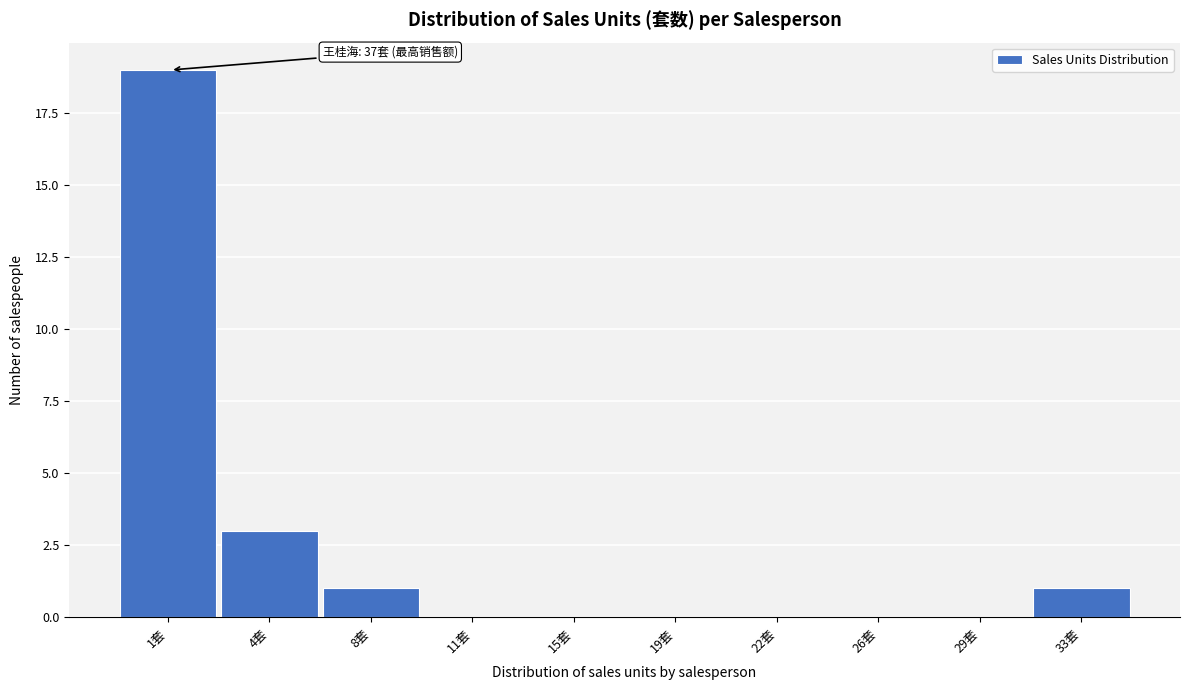

Reading left to right, what are all the values shown in this chart?

1套=19	4套=3	8套=1	11套=0	15套=0	19套=0	22套=0	26套=0	29套=0	33套=1